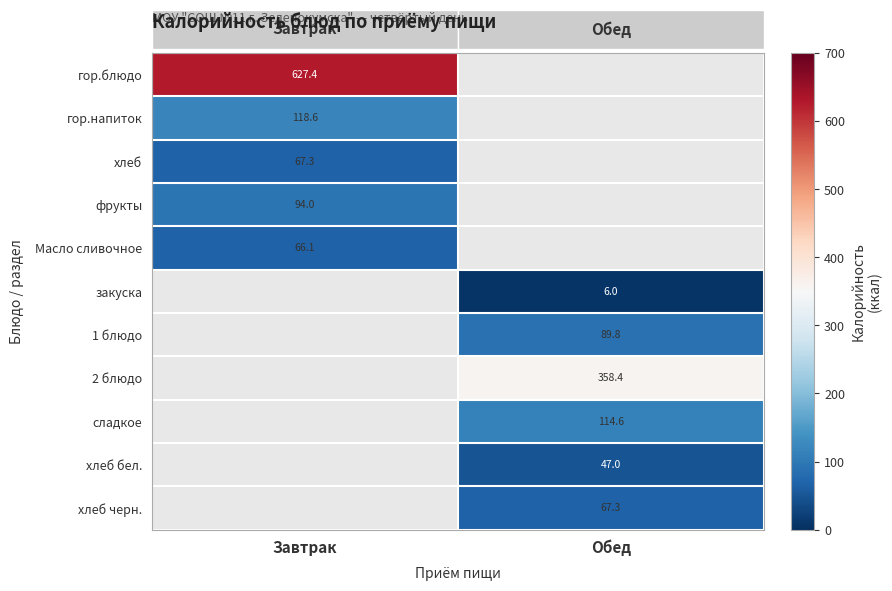

Is the value of хлеб бел. at Обед greater than the value of закуска at Обед?

Yes